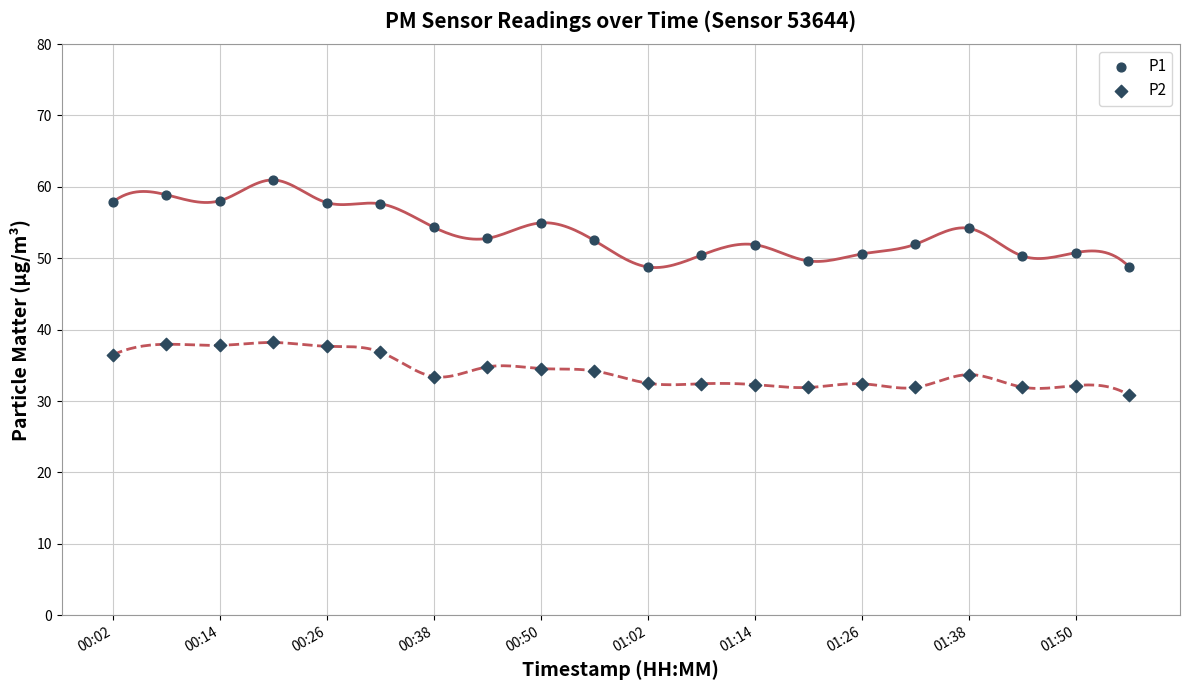

How many data points are displayed?

40